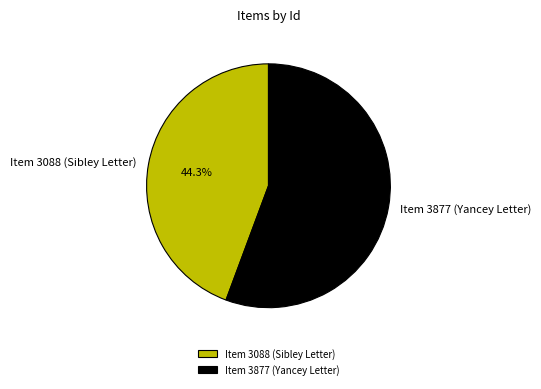

Approximately how many times larger is the value at Item 3088 (Sibley Letter) compared to Item 3877 (Yancey Letter)?

0.8